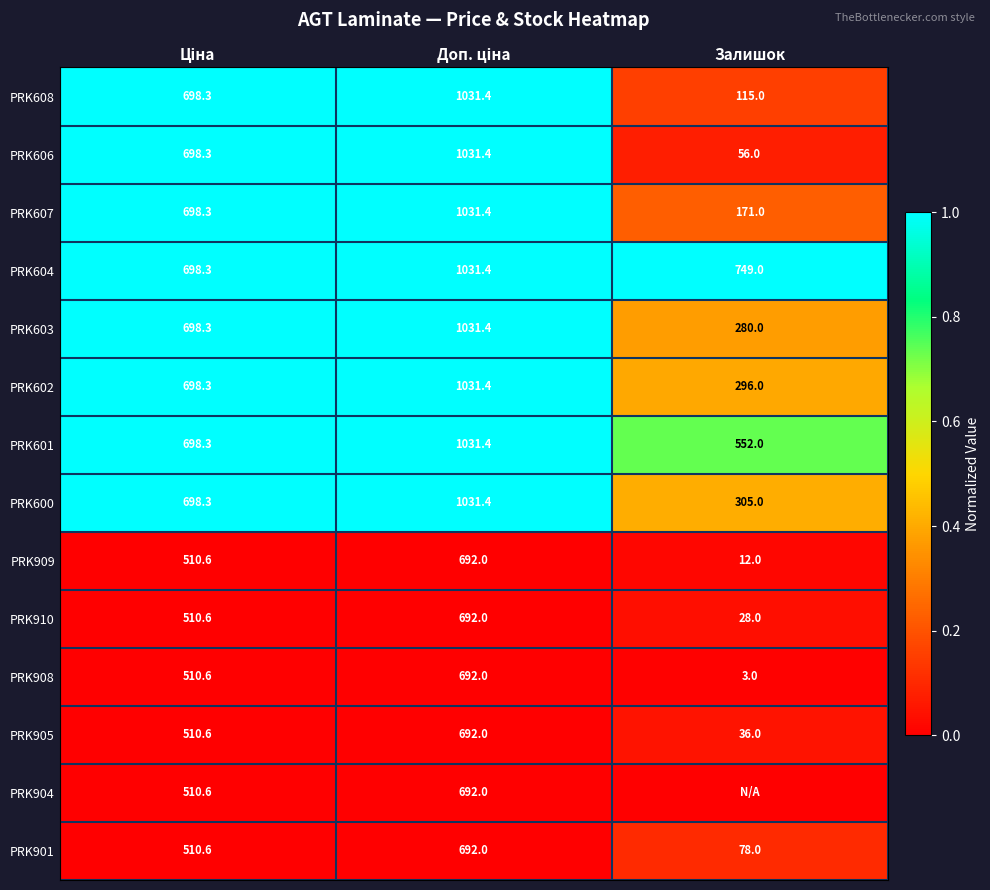

What is the sum of all PRK603 values?

2009.7